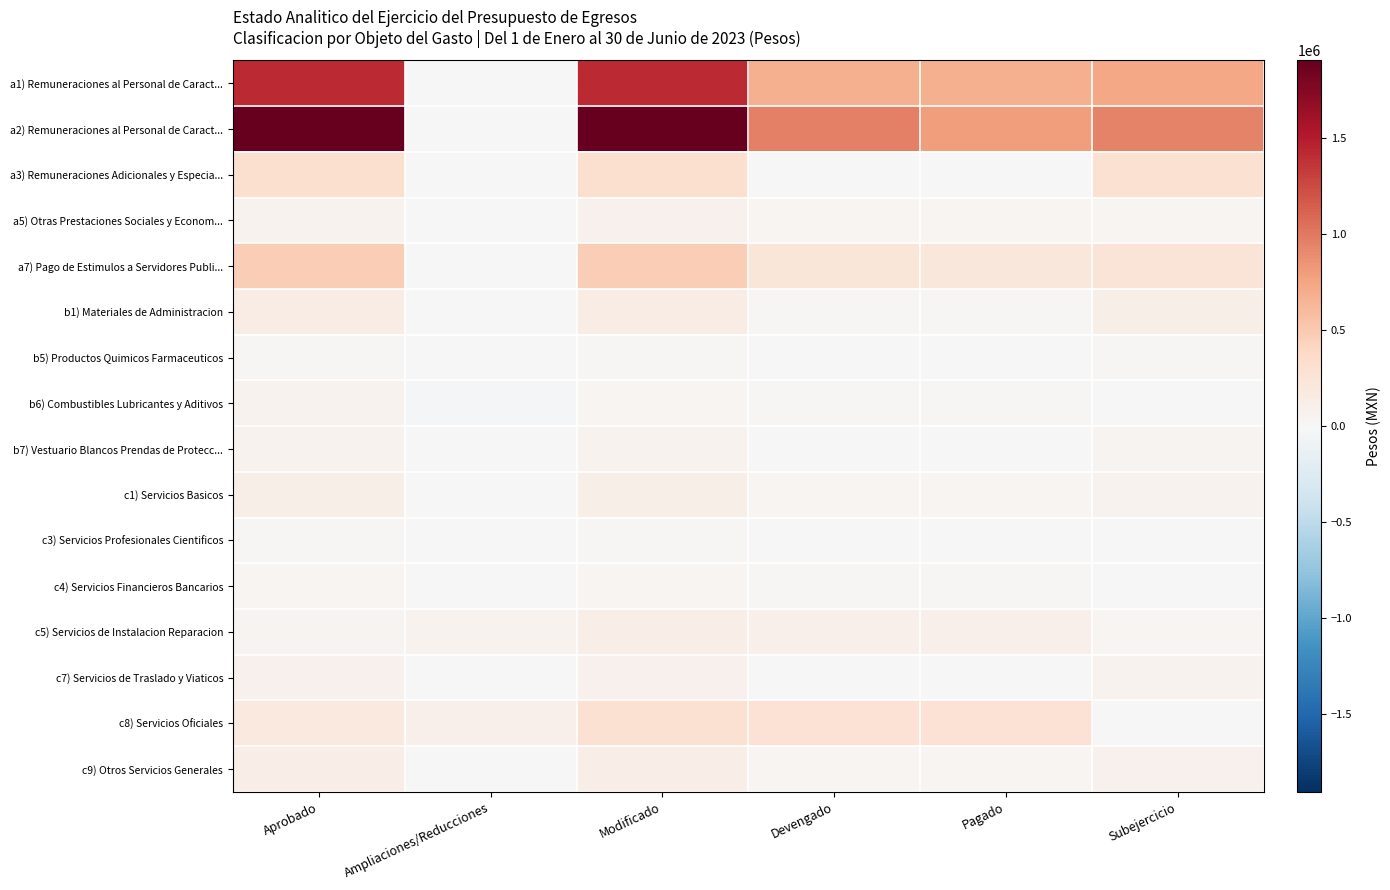

At Devengado, list the series in order from largest to smallest.

a2) Remuneraciones al Personal de Caract..., a1) Remuneraciones al Personal de Caract..., c8) Servicios Oficiales, a7) Pago de Estimulos a Servidores Publi..., c5) Servicios de Instalacion Reparacion, c9) Otros Servicios Generales, a5) Otras Prestaciones Sociales y Econom..., c1) Servicios Basicos, b1) Materiales de Administracion, c4) Servicios Financieros Bancarios, b6) Combustibles Lubricantes y Aditivos, b7) Vestuario Blancos Prendas de Protecc..., c7) Servicios de Traslado y Viaticos, c3) Servicios Profesionales Cientificos, a3) Remuneraciones Adicionales y Especia..., b5) Productos Quimicos Farmaceuticos